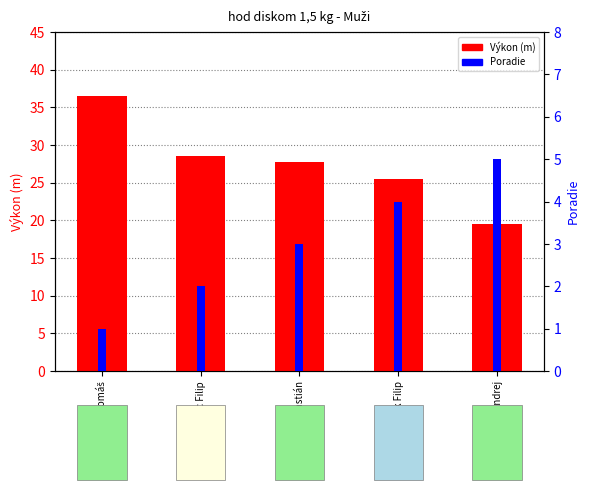

Rank the categories by Výkon (m) value from lowest to highest.

Žák Andrej, Gruchalák Filip, Branderský Sebastián, Prochác Filip, Krist Tomáš